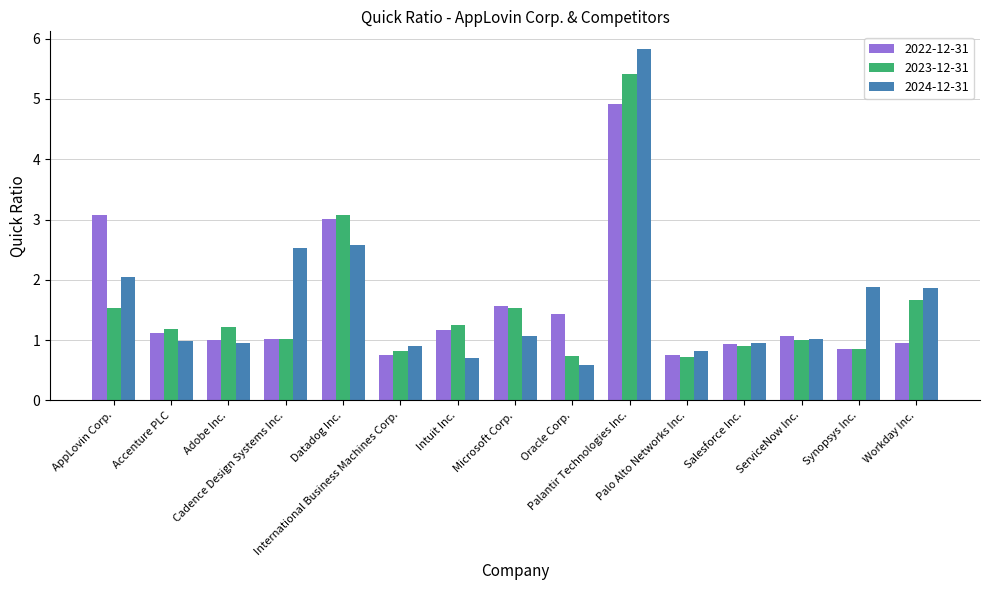

What is the label of the 10th bar from the right?

International Business Machines Corp.